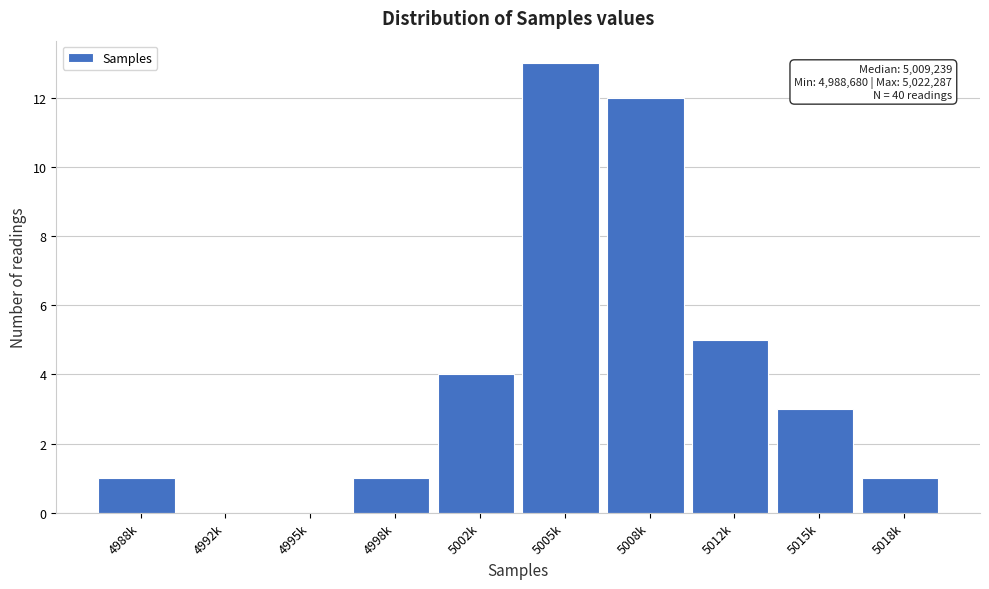

Reading left to right, extract all data points from this chart.

4988k=1	4992k=0	4995k=0	4998k=1	5002k=4	5005k=13	5008k=12	5012k=5	5015k=3	5018k=1